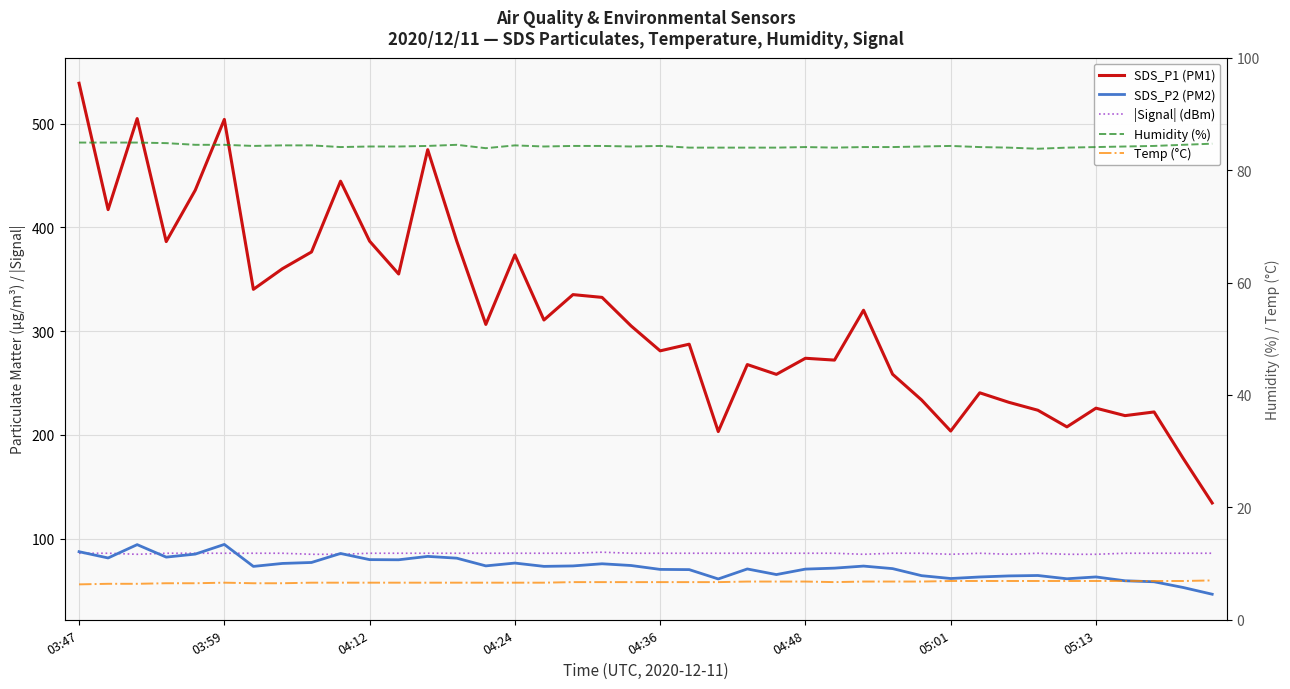

How many values in the |Signal| (dBm) series are below 86?

8